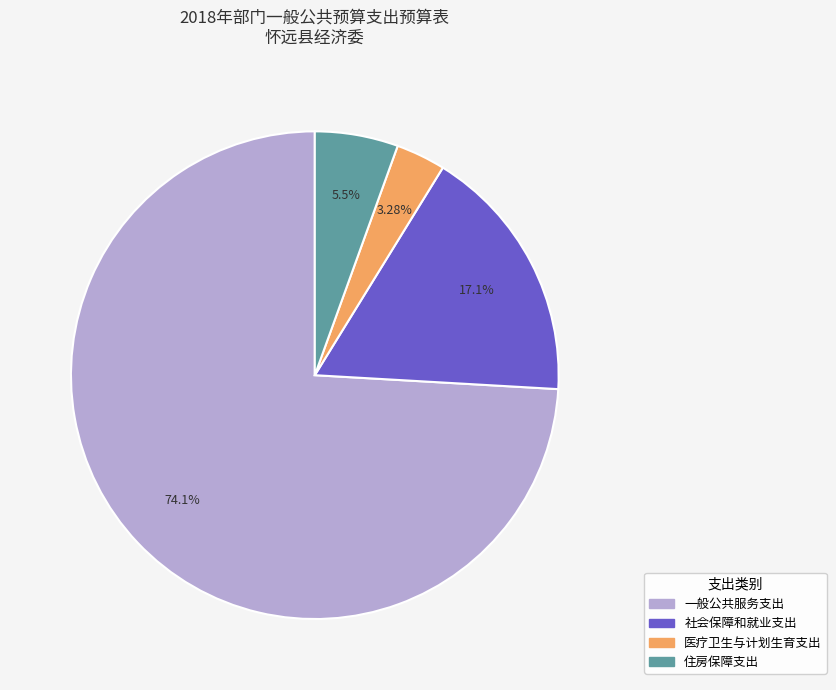

Does any single category account for the majority?

Yes